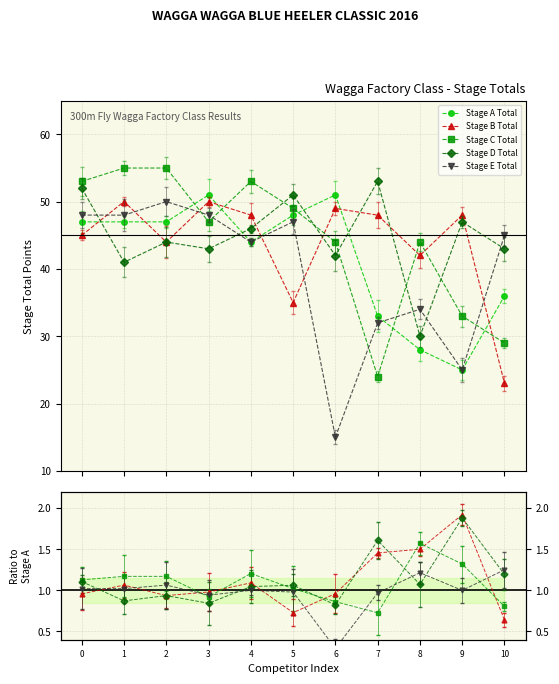

How many interior local peaks does the Stage D Total series have?

4